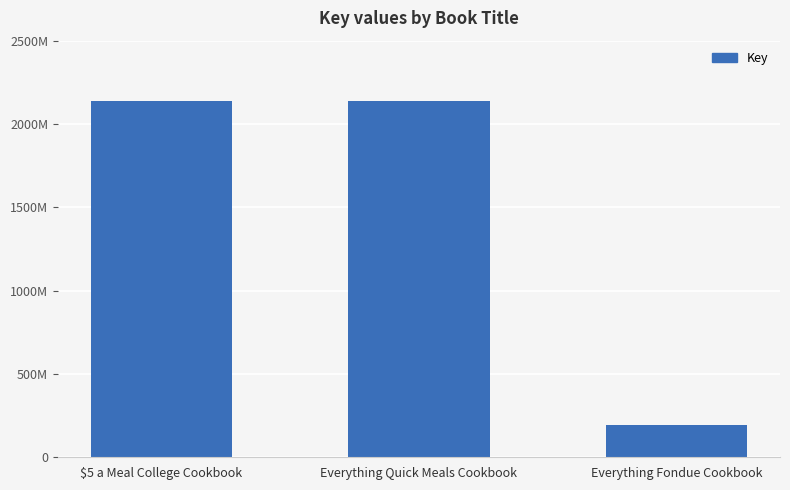

Which has a higher value, Everything Quick Meals Cookbook or Everything Fondue Cookbook?

Everything Quick Meals Cookbook